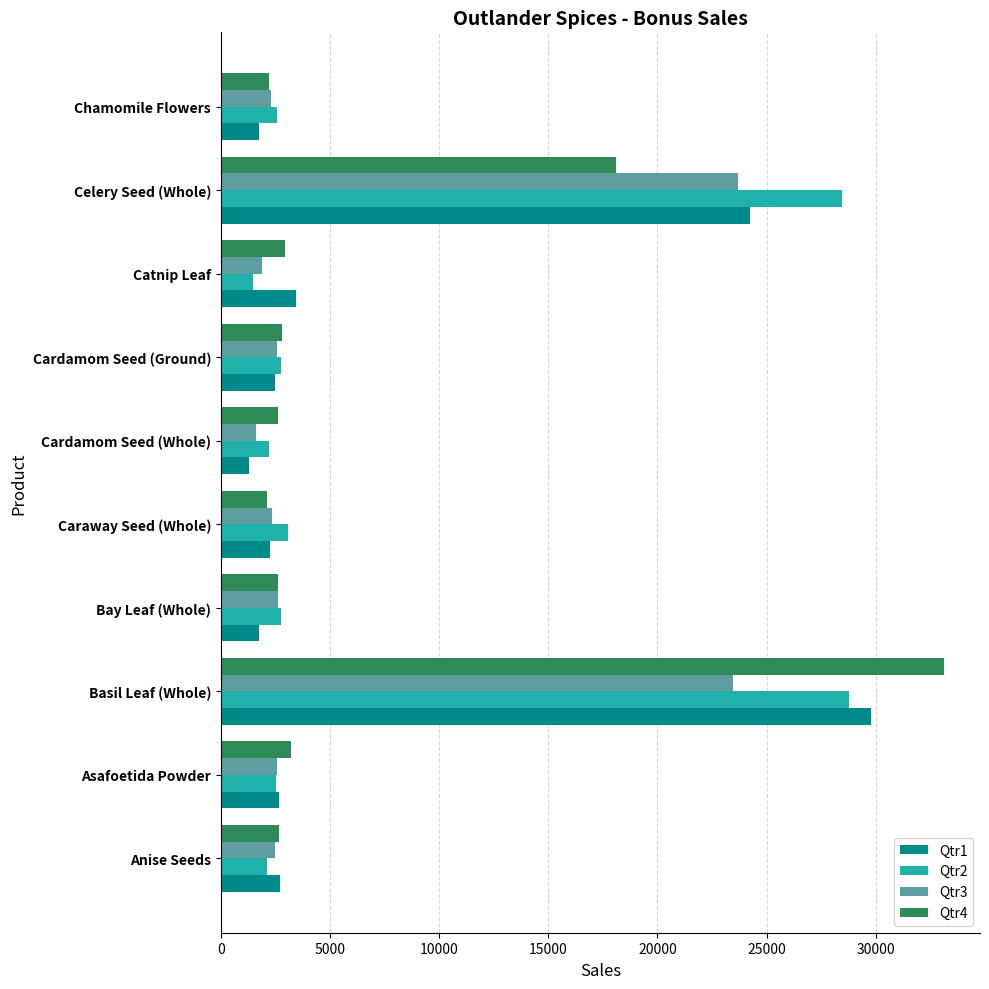

What is the sum of all Qtr3 values?

65555